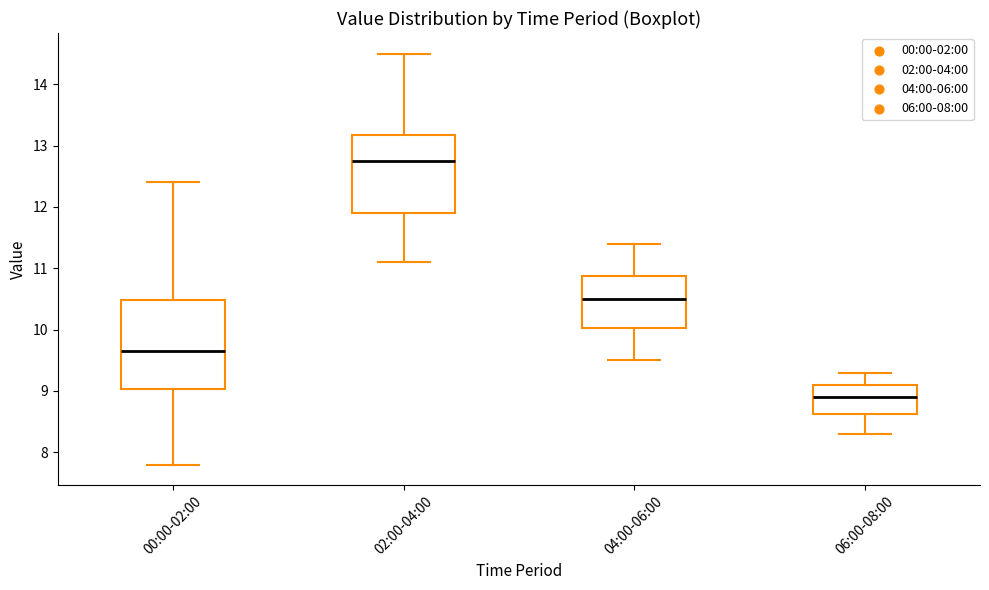

Which box is the tallest, from its lower edge to its upper edge?

00:00-02:00